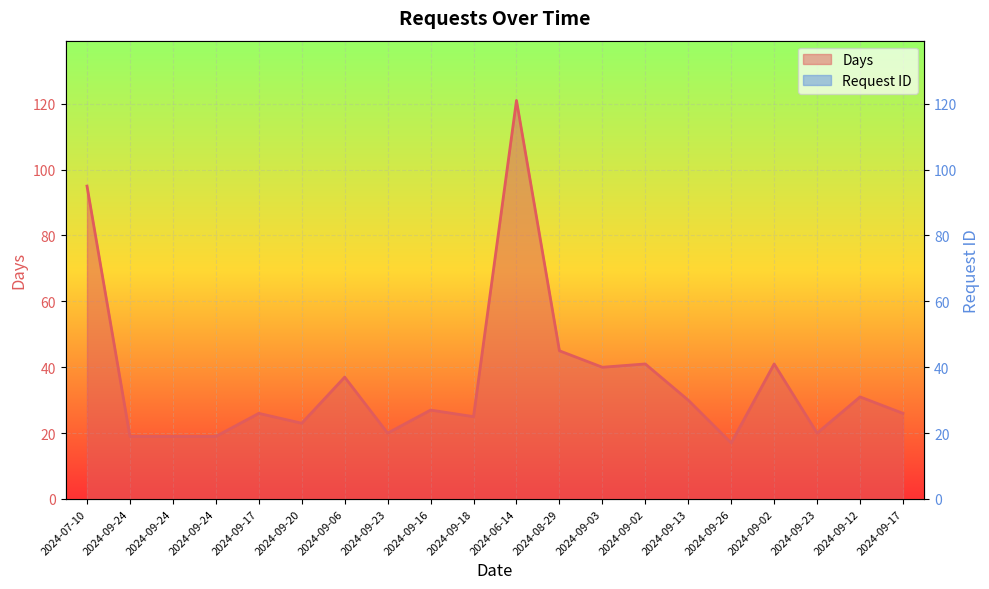

Rank the categories by sq_solicitacao_scaled value from highest to lowest.

2024-09-17, 2024-09-12, 2024-09-23, 2024-09-02, 2024-09-26, 2024-09-13, 2024-09-02, 2024-09-03, 2024-08-29, 2024-06-14, 2024-09-18, 2024-09-16, 2024-09-23, 2024-09-06, 2024-09-20, 2024-09-17, 2024-09-24, 2024-09-24, 2024-09-24, 2024-07-10